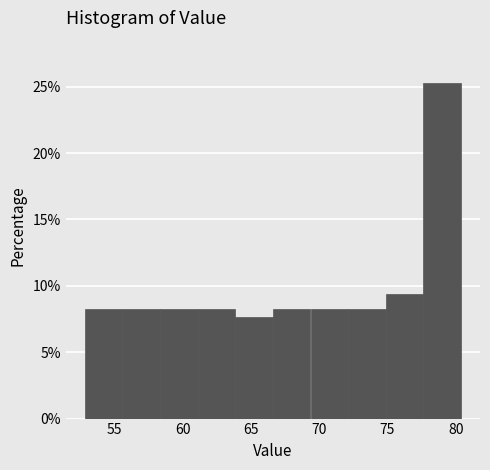

Reading left to right, transcribe this chart: for each bar, give the range it covers on the x-axis and its height. Neither the bar edges nor the heights are printed on the chart, so give them approximately, as read against the axes.

53.0 to 55.5: 8.0
55.5 to 58.5: 8.0
58.5 to 61.0: 8.0
61.0 to 64.0: 8.0
64.0 to 66.5: 7.5
66.5 to 69.5: 8.0
69.5 to 72.0: 8.0
72.0 to 75.0: 8.0
75.0 to 77.5: 9.5
77.5 to 80.5: 25.5